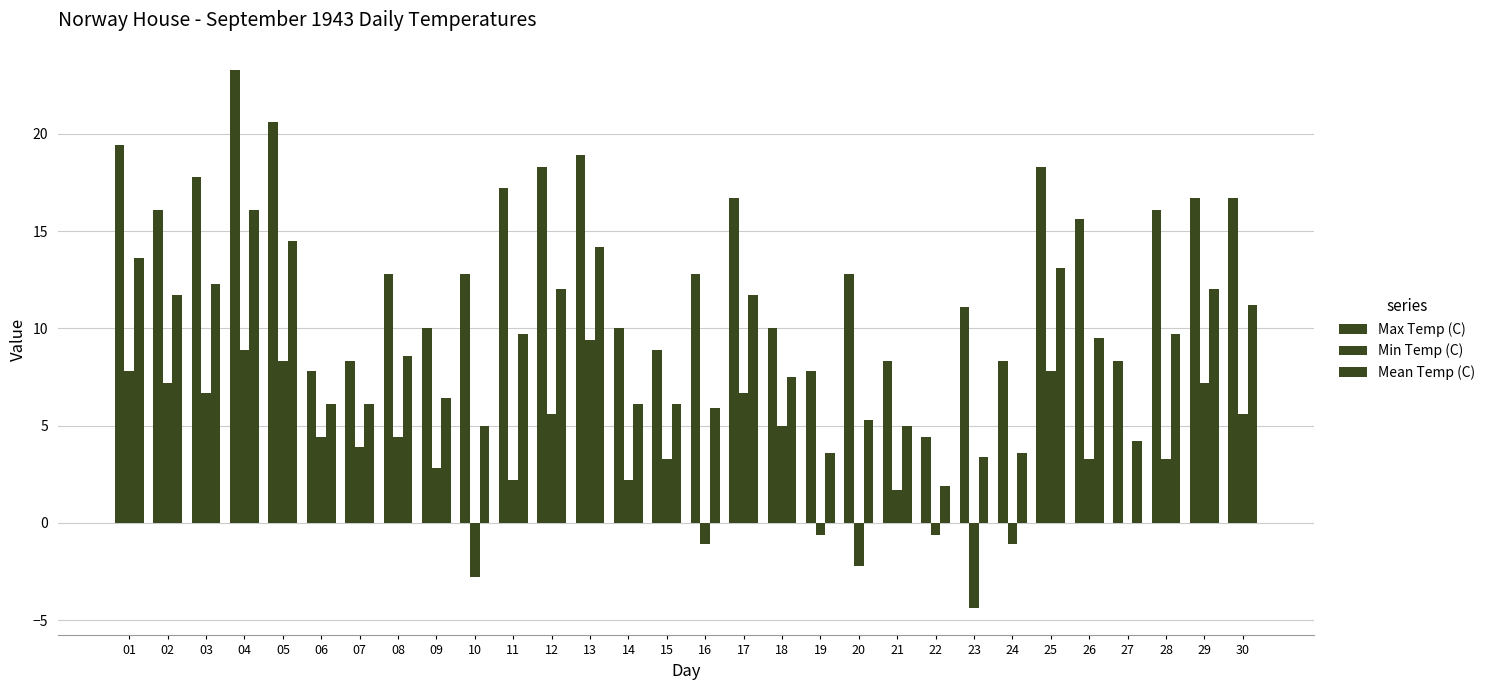

Are the bars grouped side by side (vs. stacked)?

Yes